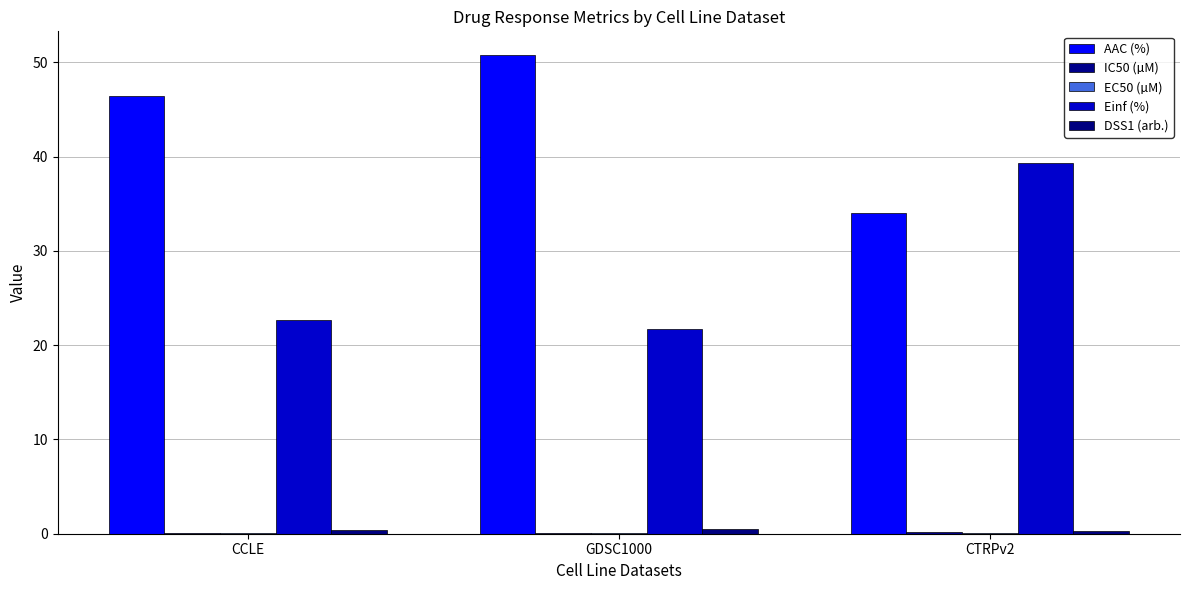

At how many categories does at least one series exceed 40?

2